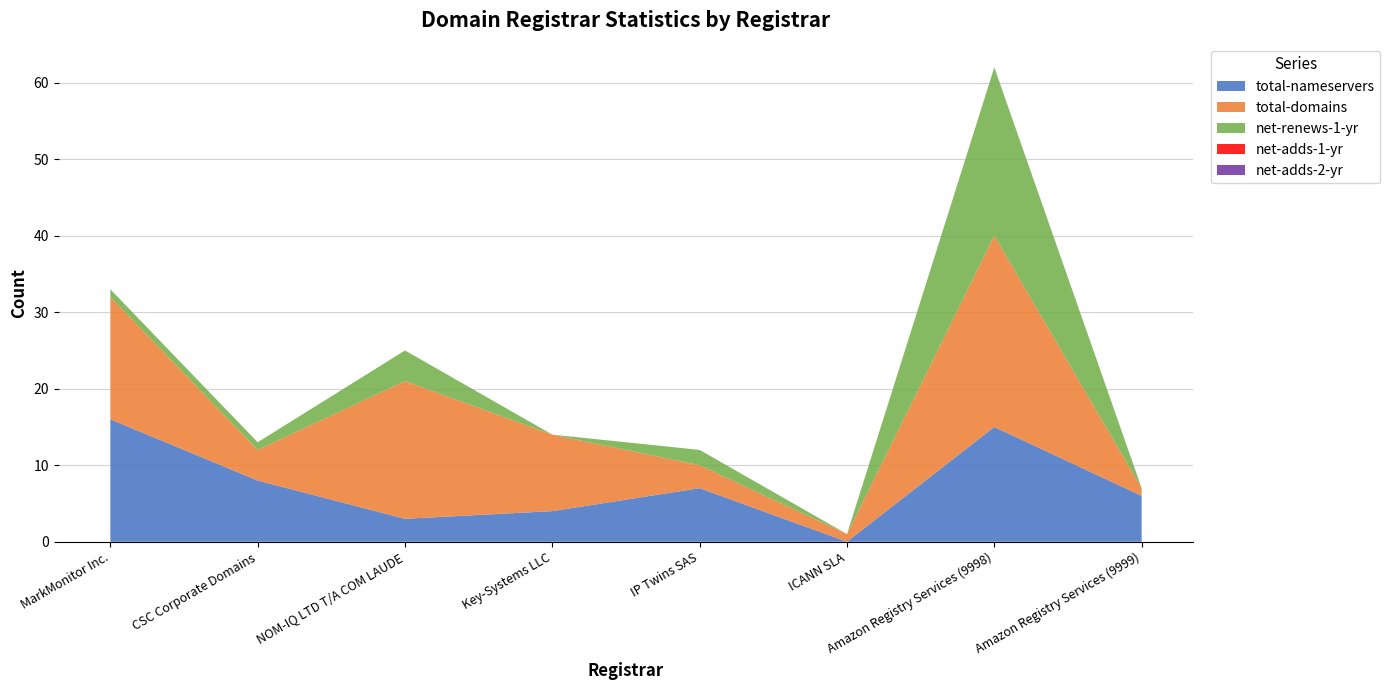

Reading right to left, transcribe all the data shown in this chart.

total-nameservers: Amazon Registry Services (9999)=6	Amazon Registry Services (9998)=15	ICANN SLA=0	IP Twins SAS=7	Key-Systems LLC=4	NOM-IQ LTD T/A COM LAUDE=3	CSC Corporate Domains=8	MarkMonitor Inc.=16
total-domains: Amazon Registry Services (9999)=1	Amazon Registry Services (9998)=25	ICANN SLA=1	IP Twins SAS=3	Key-Systems LLC=10	NOM-IQ LTD T/A COM LAUDE=18	CSC Corporate Domains=4	MarkMonitor Inc.=16
net-renews-1-yr: Amazon Registry Services (9999)=0	Amazon Registry Services (9998)=22	ICANN SLA=0	IP Twins SAS=2	Key-Systems LLC=0	NOM-IQ LTD T/A COM LAUDE=4	CSC Corporate Domains=1	MarkMonitor Inc.=1
net-adds-1-yr: Amazon Registry Services (9999)=0	Amazon Registry Services (9998)=0	ICANN SLA=0	IP Twins SAS=0	Key-Systems LLC=0	NOM-IQ LTD T/A COM LAUDE=0	CSC Corporate Domains=0	MarkMonitor Inc.=0
net-adds-2-yr: Amazon Registry Services (9999)=0	Amazon Registry Services (9998)=0	ICANN SLA=0	IP Twins SAS=0	Key-Systems LLC=0	NOM-IQ LTD T/A COM LAUDE=0	CSC Corporate Domains=0	MarkMonitor Inc.=0